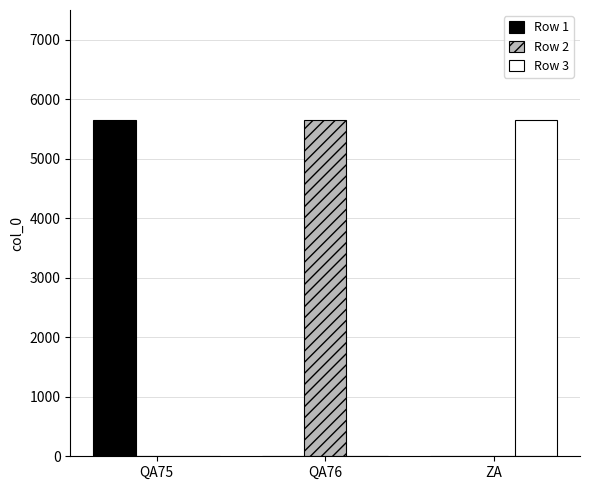

Which category has the highest value in the Row 2 series?

QA76